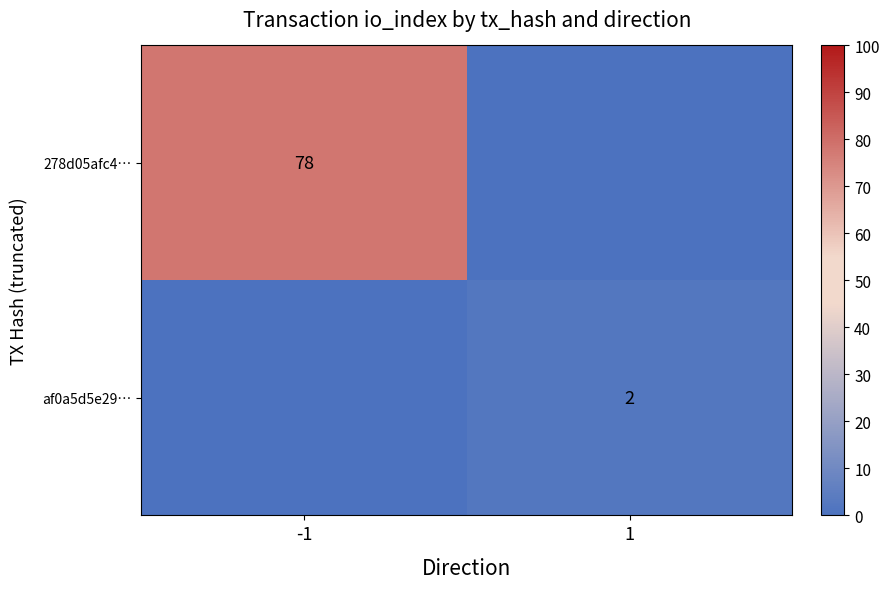

Is it true that 278d05afc4… equals 132 at -1?

False